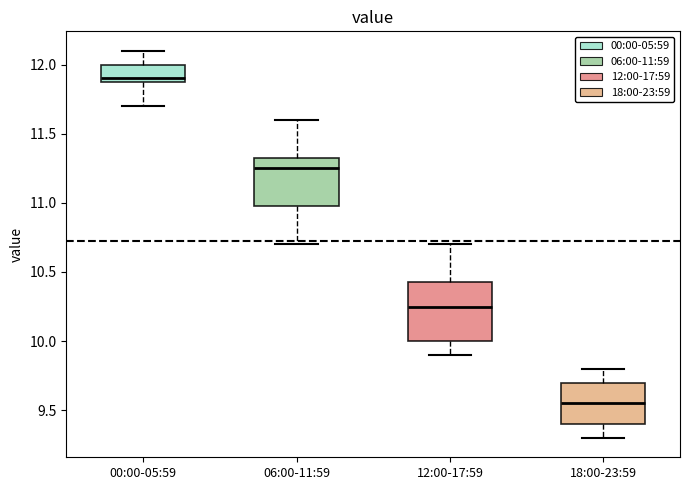

Reading left to right, transcribe this box plot: for each box, give where its median line is, the range the box spans, and where its two whiskers end, as read against the y-axis. The values are not printed on the chart, so give them approximately, as read against the axis.

00:00-05:59: median 11.90 (just above the box's lower edge), box 11.90 to 12.00, whiskers 11.70 to 12.10
06:00-11:59: median 11.25, box 11.00 to 11.35, whiskers 10.70 to 11.60
12:00-17:59: median 10.25, box 10.00 to 10.45, whiskers 9.90 to 10.70
18:00-23:59: median 9.55, box 9.40 to 9.70, whiskers 9.30 to 9.80